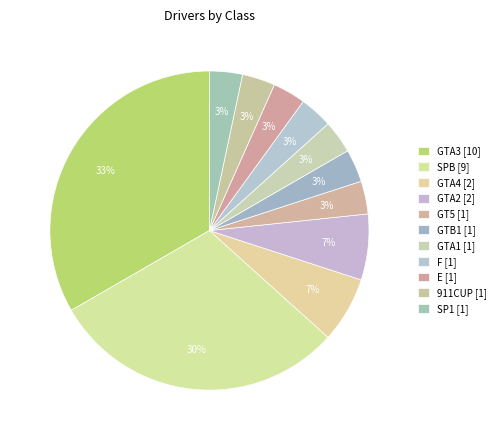

What is the largest slice in the pie chart?

GTA3